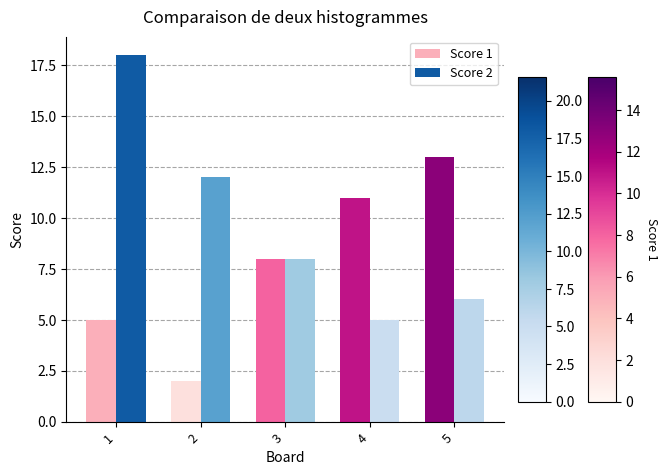

At which label does Score 2 reach its peak?

1